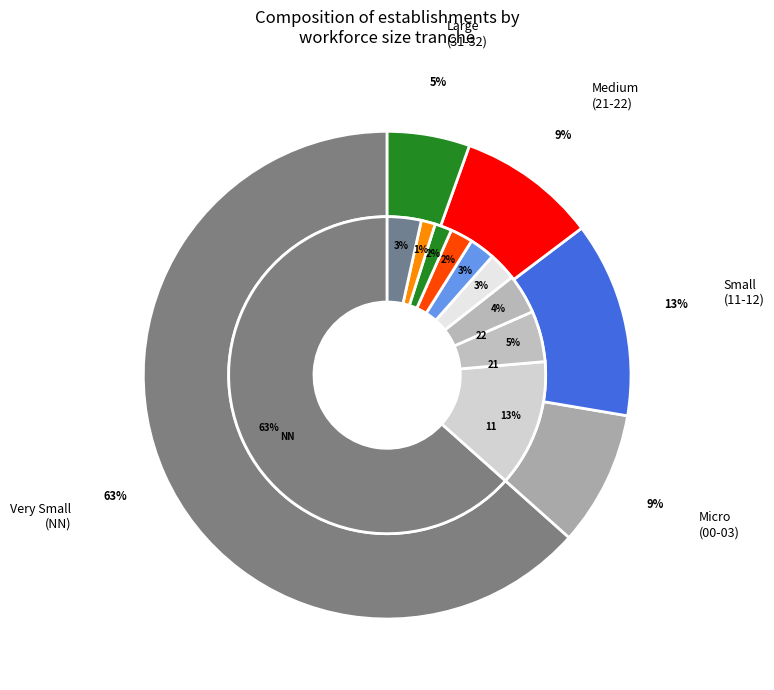

Between 01 and 31, which is larger?

31